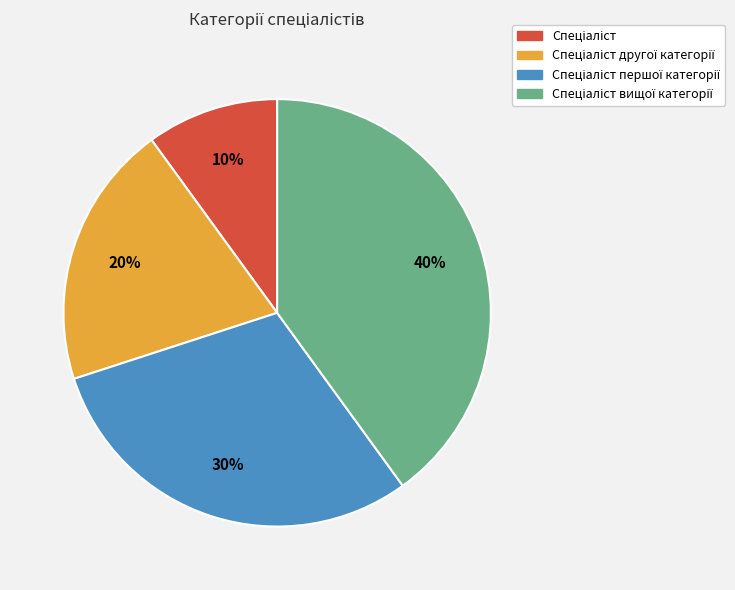

Does any single category account for the majority?

No